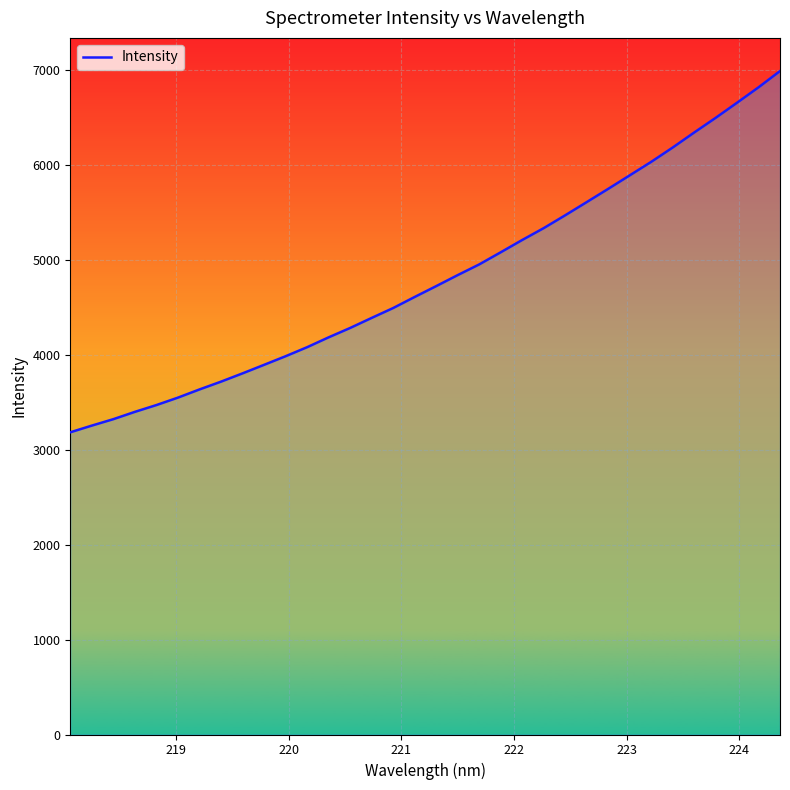

What is the difference between the maximum and minimum values?

3804.4